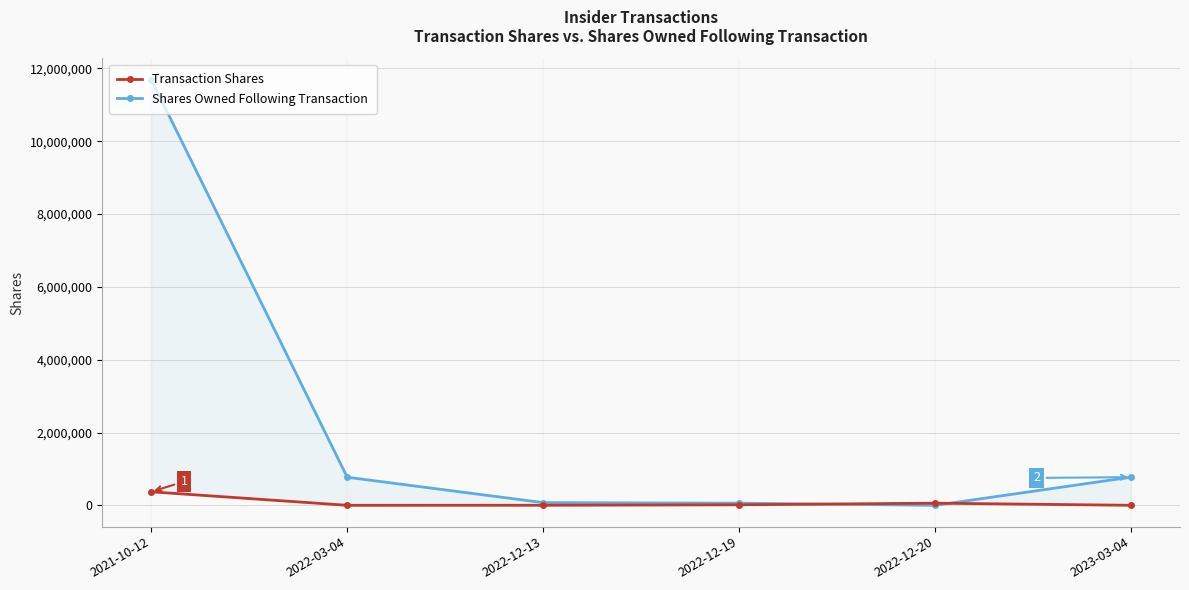

Is the value of Transaction Shares at 2021-10-12 greater than the value of Shares Owned Following Transaction at 2023-03-04?

No